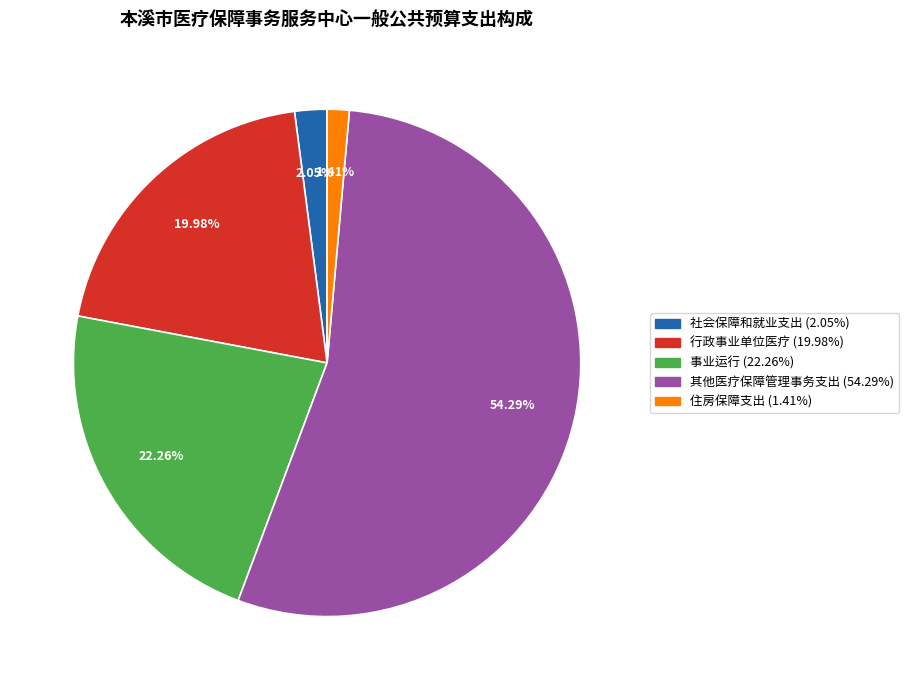

Do 社会保障和就业支出 and 事业运行 together represent more than half of the pie?

No